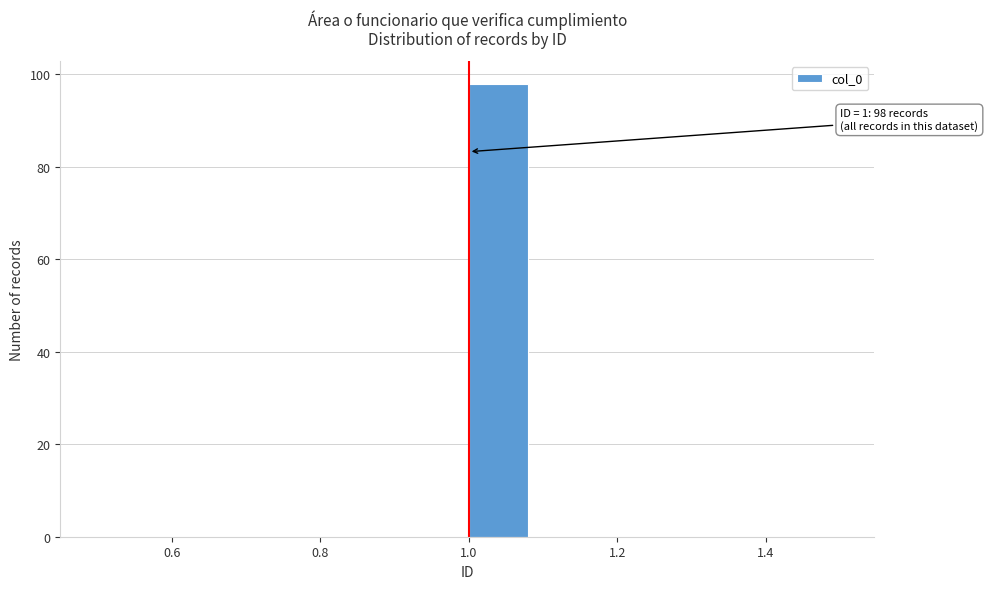

Over which range of the x-axis is the bar tallest?

1.00 to 1.08